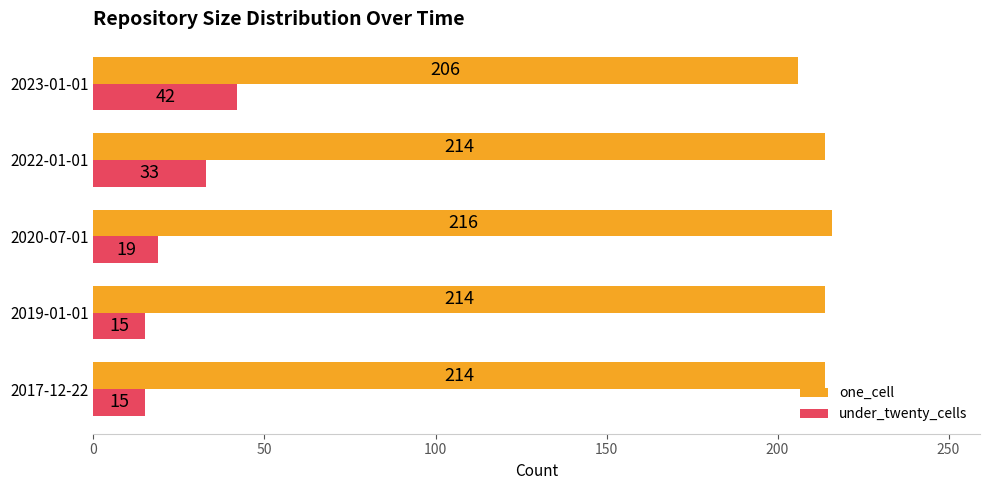

Where is under_twenty_cells nearest to the value 28?

2022-01-01